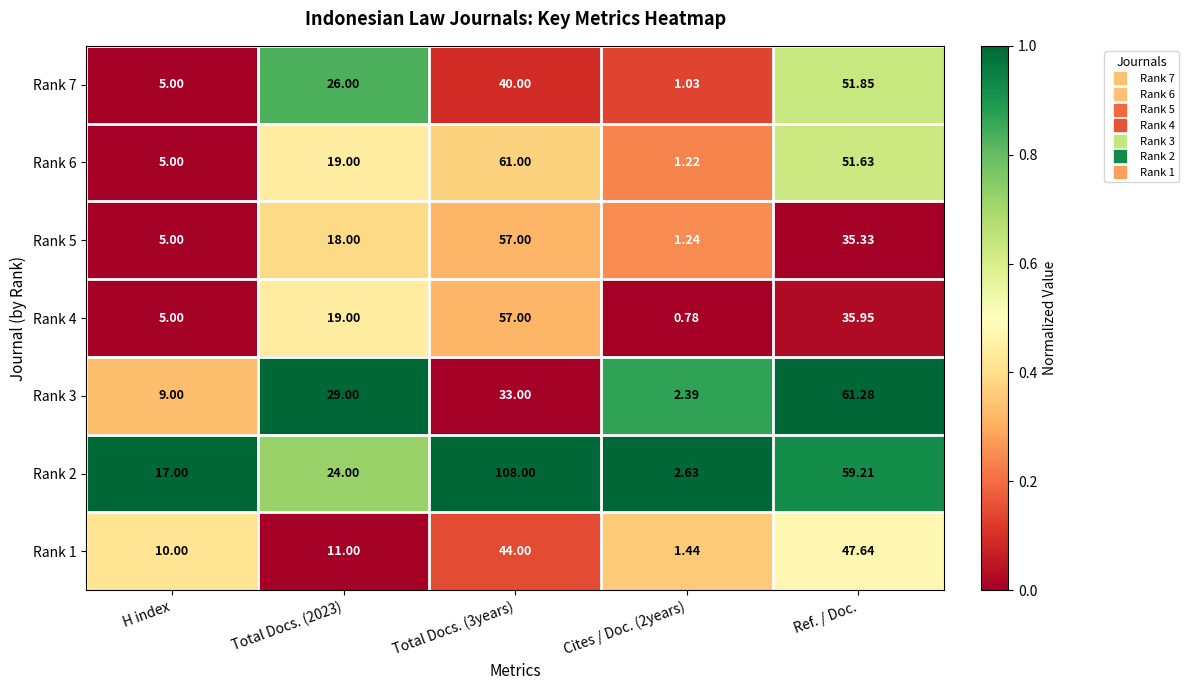

Count the number of categories in the chart.

5